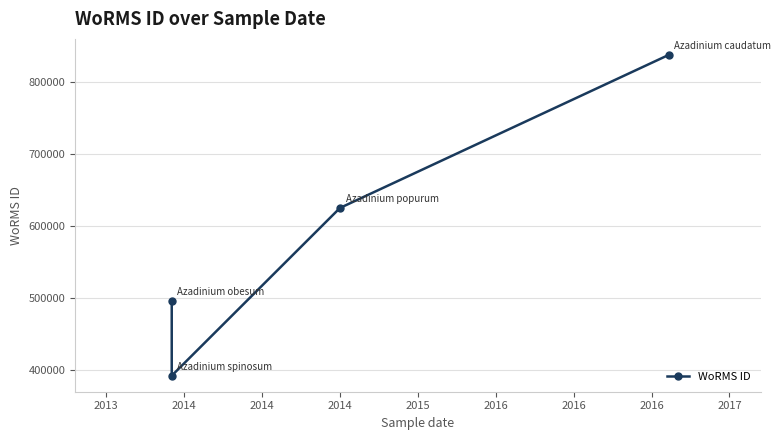

How many series are shown in this chart?

1